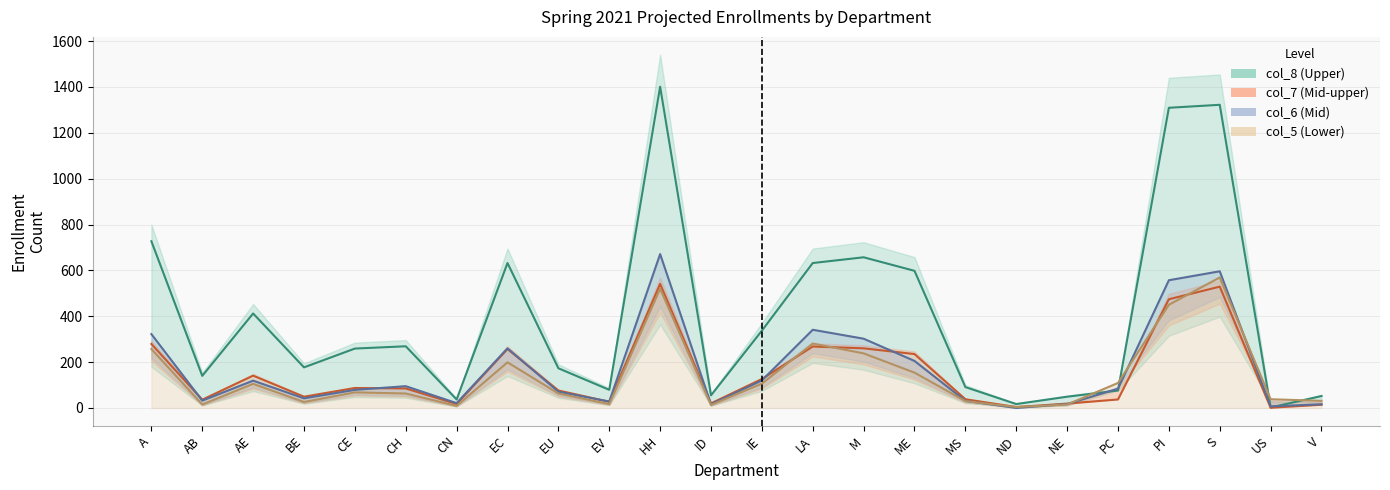

The value of col_8 series at NE is 49. True or false?

True